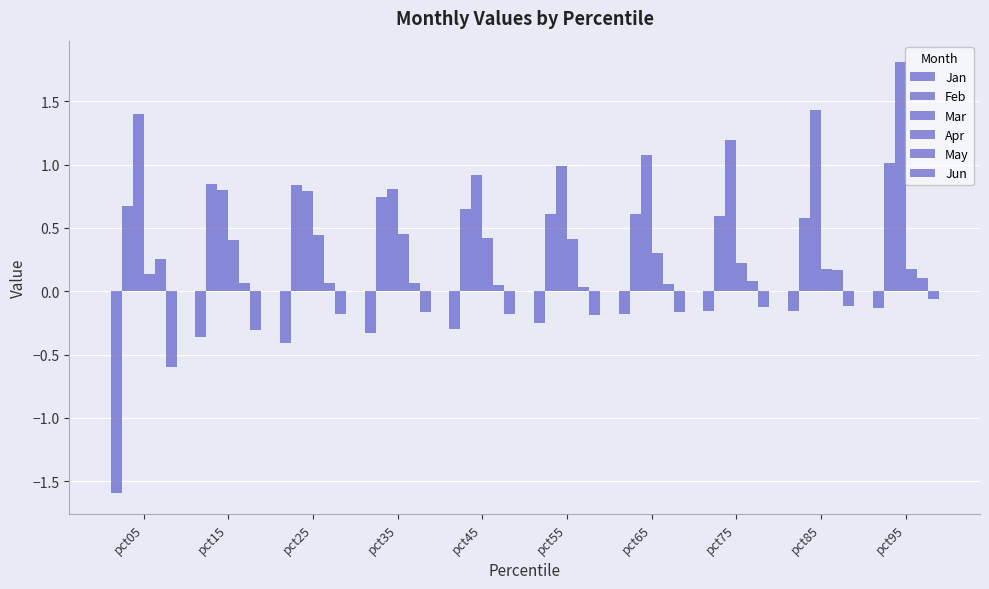

True or false: Jan has a value of -0.4 at pct25.

True